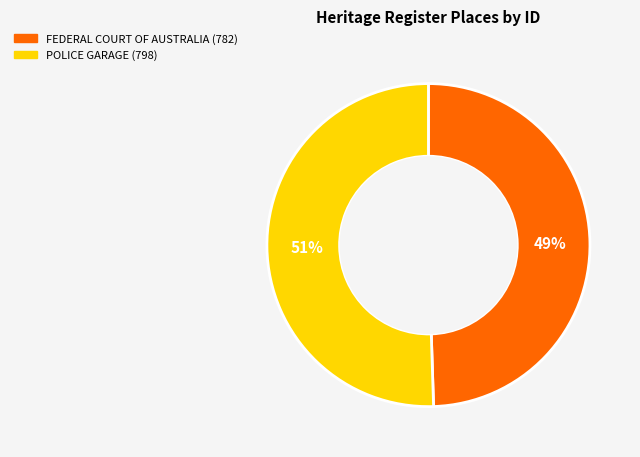

Which category accounts for the majority?

POLICE GARAGE